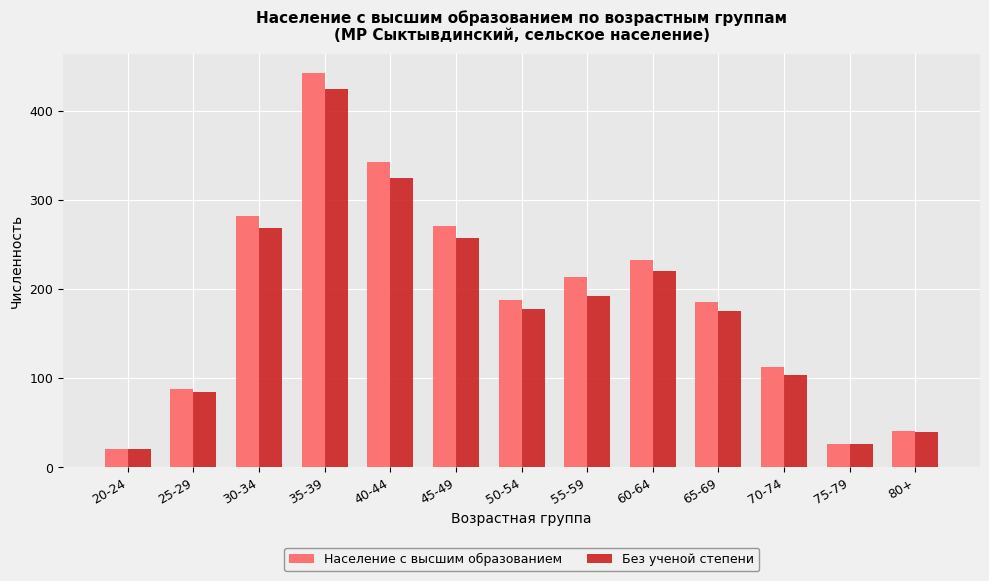

Are the bars grouped side by side (vs. stacked)?

Yes